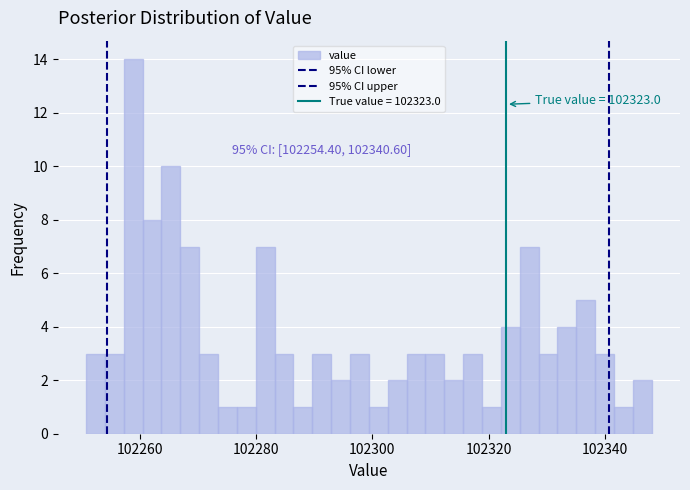

Around what value on the x-axis is the tallest bar? Give the approximate position of its centre, as read against the axis.

102258